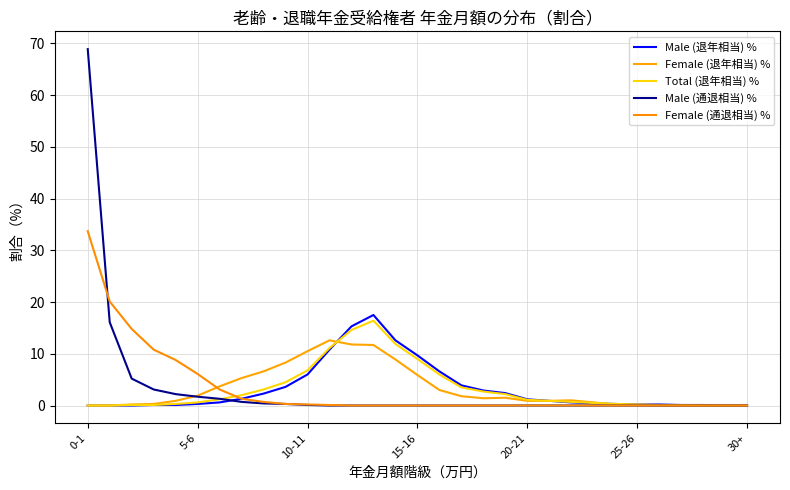

What is the value of the Male (退年相当) % point at the 29th from the left?

0.1